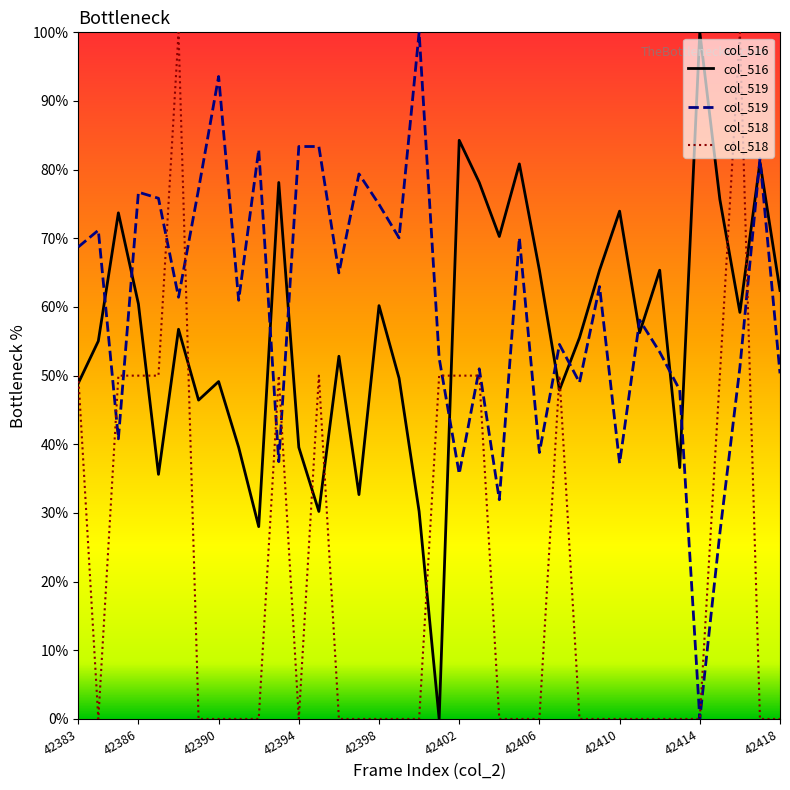

What is the total value across all series at 42414?

100.0